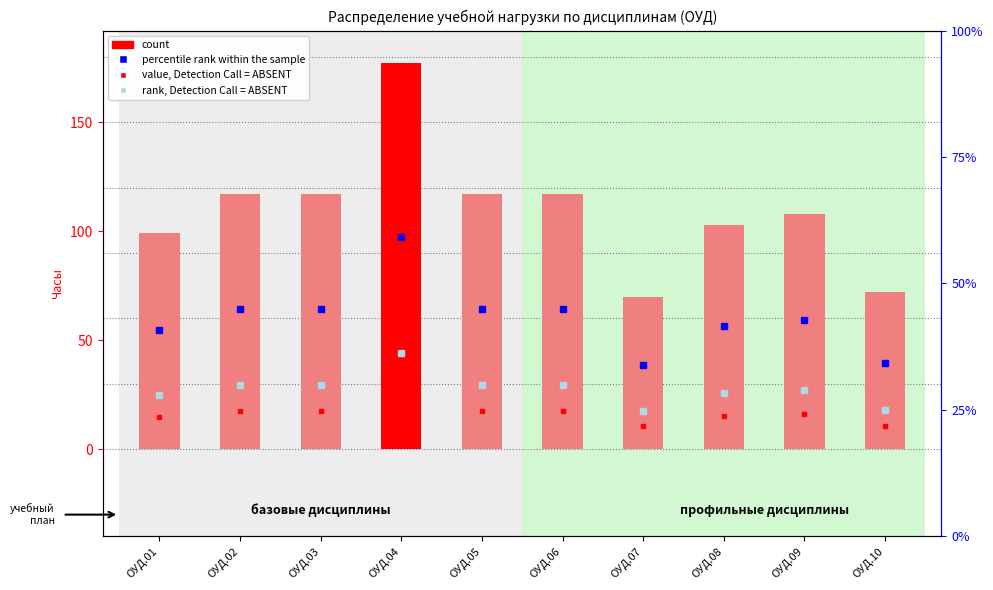

Reading left to right, list all the values displayed in this chart.

99	117	117	177	117	117	70	103	108	72